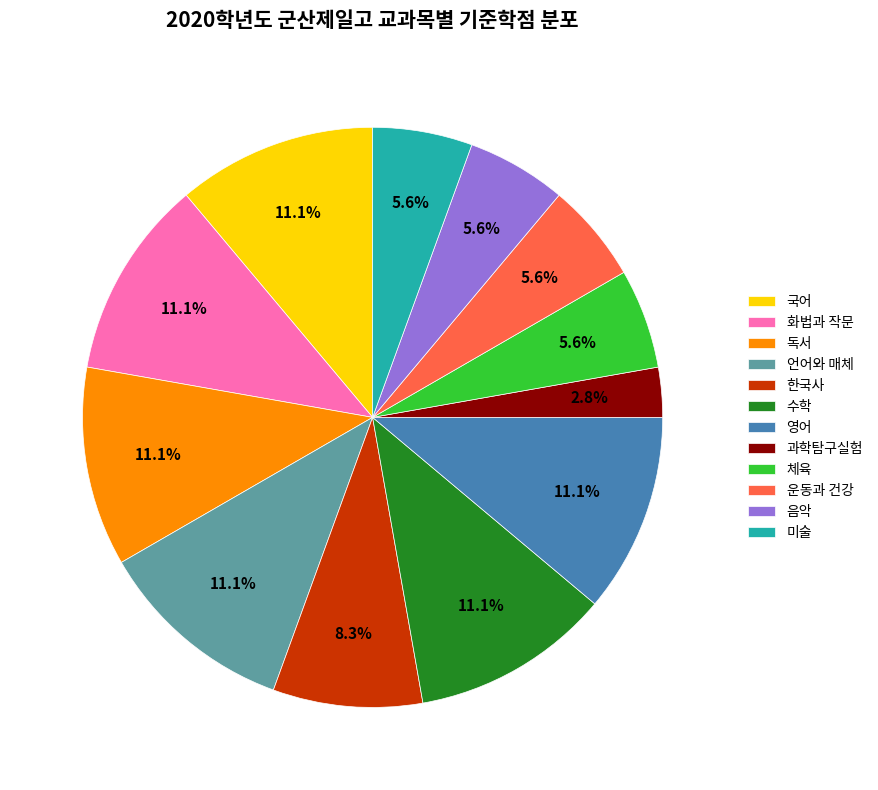

Approximately how many times larger is the value at 독서 compared to 운동과 건강?

2.0